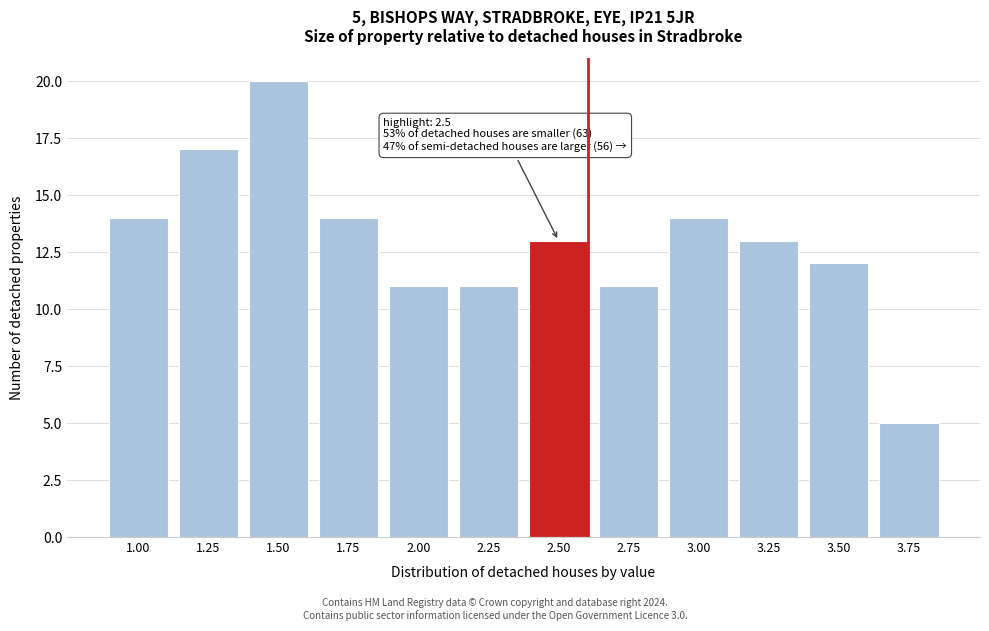

Reading left to right, transcribe all the data shown in this chart.

1.00=14	1.25=17	1.50=20	1.75=14	2.00=11	2.25=11	2.50=13	2.75=11	3.00=14	3.25=13	3.50=12	3.75=5